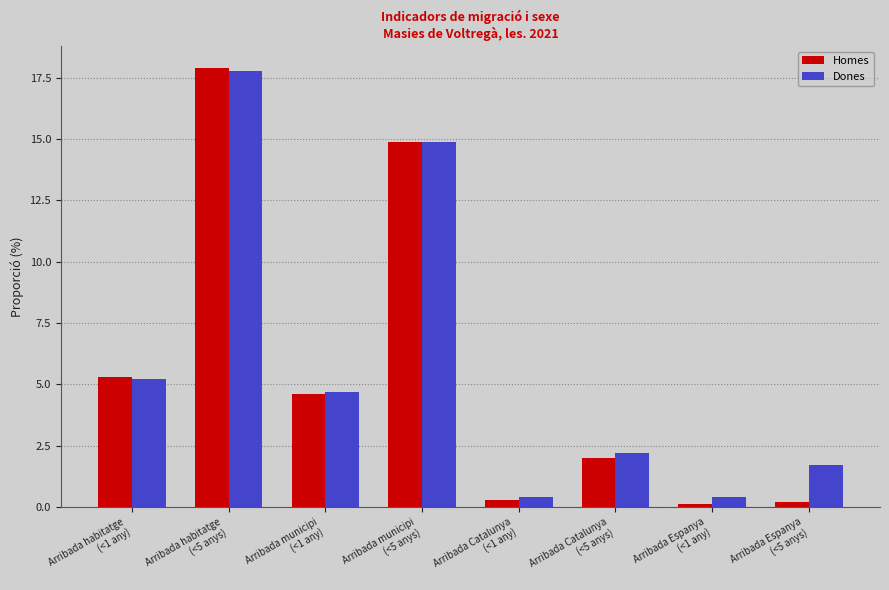

Reading right to left, list all the values displayed in this chart.

Homes: Arribada Espanya
(<5 anys)=0.2	Arribada Espanya
(<1 any)=0.1	Arribada Catalunya
(<5 anys)=2.0	Arribada Catalunya
(<1 any)=0.3	Arribada municipi
(<5 anys)=14.9	Arribada municipi
(<1 any)=4.6	Arribada habitatge
(<5 anys)=17.9	Arribada habitatge
(<1 any)=5.3
Dones: Arribada Espanya
(<5 anys)=1.7	Arribada Espanya
(<1 any)=0.4	Arribada Catalunya
(<5 anys)=2.2	Arribada Catalunya
(<1 any)=0.4	Arribada municipi
(<5 anys)=14.9	Arribada municipi
(<1 any)=4.7	Arribada habitatge
(<5 anys)=17.8	Arribada habitatge
(<1 any)=5.2